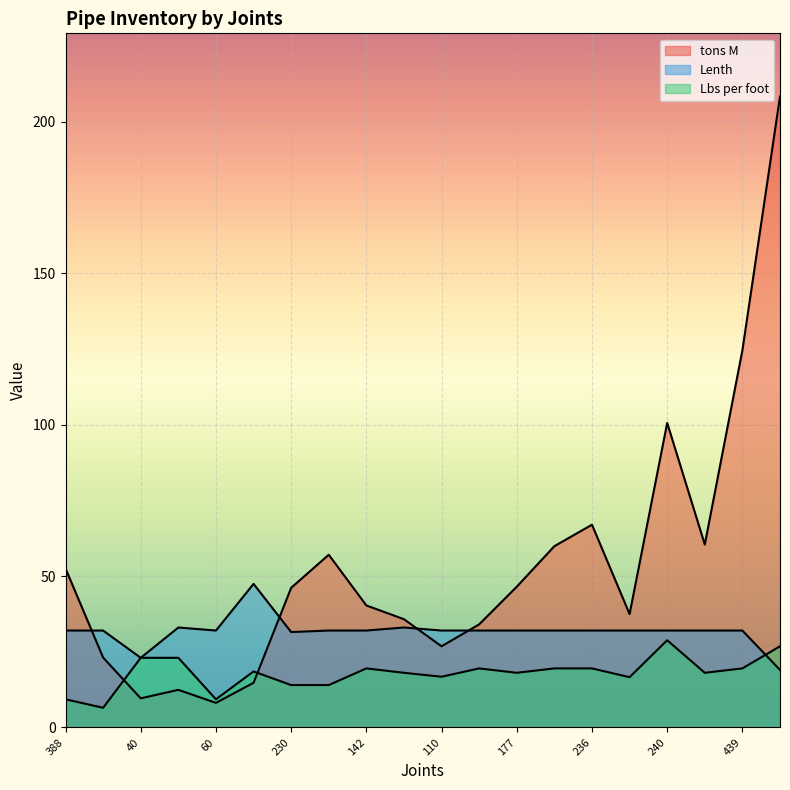

Read the Lbs per foot value at 280.

14.0